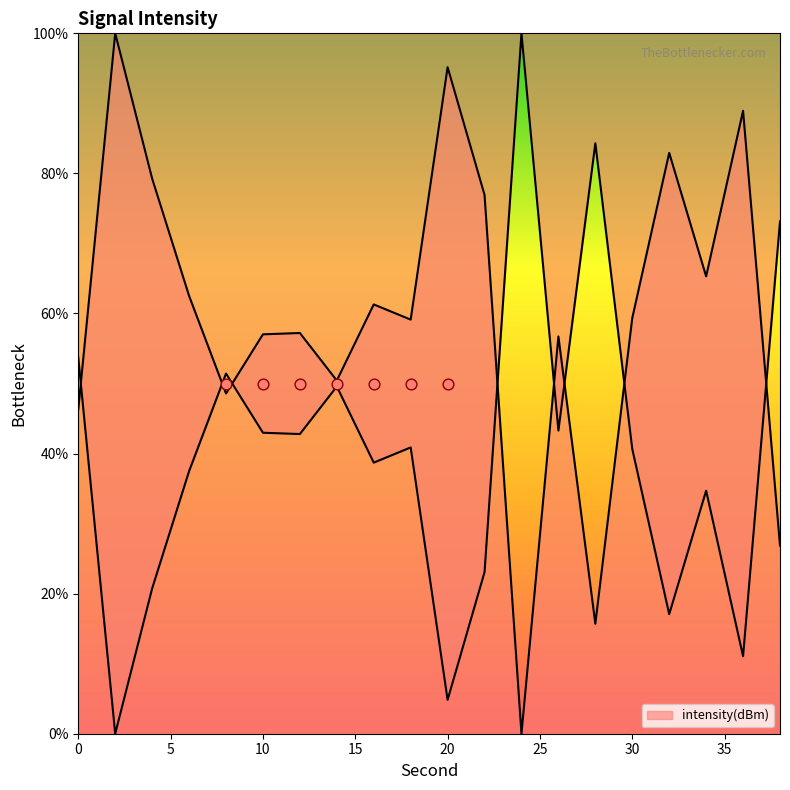

What is the change in value from 32 to 38?

-56.1